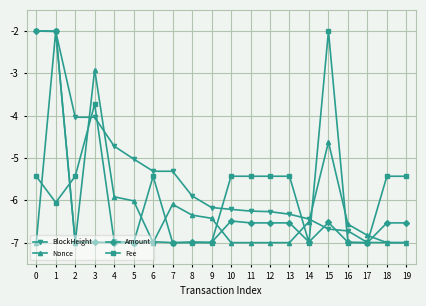

What is the difference between the maximum and second lowest values in the Amount series?

5.0